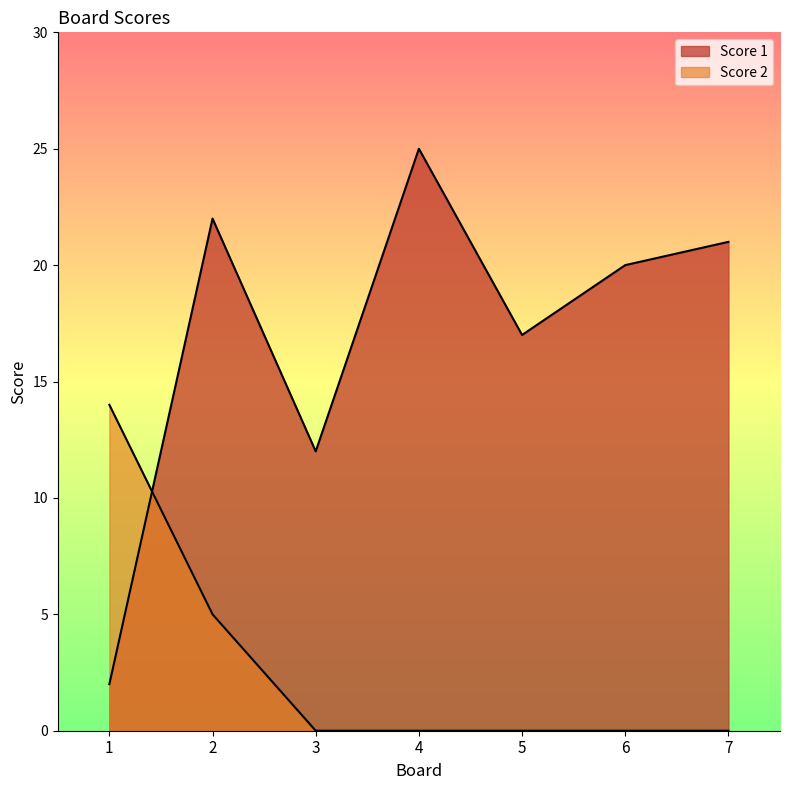

Count the Score 2 values in the range 0 to 5.

6